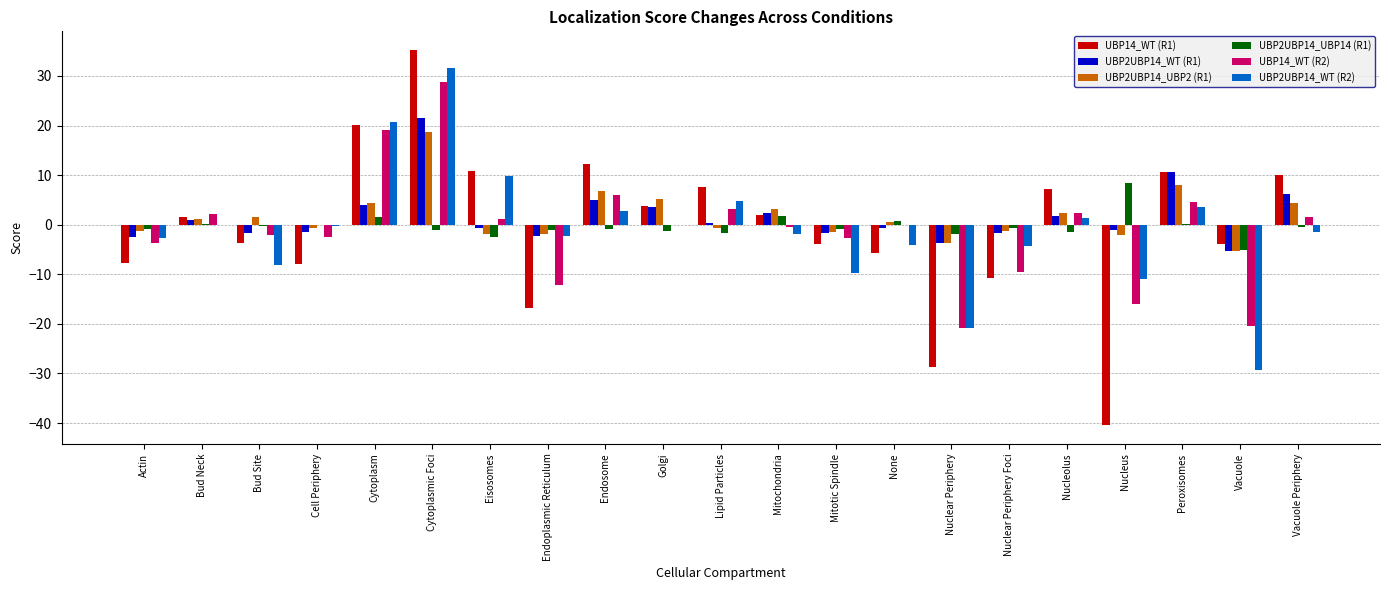

Is it true that UBP14_WT (R1) equals 7.6 at Lipid Particles?

True